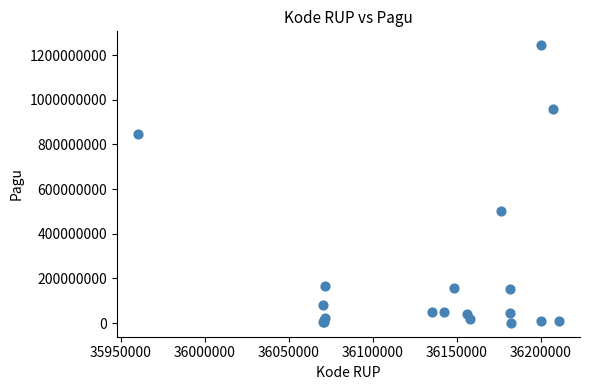

What Y value in the scatter plot is closest to 622840000?

499932000